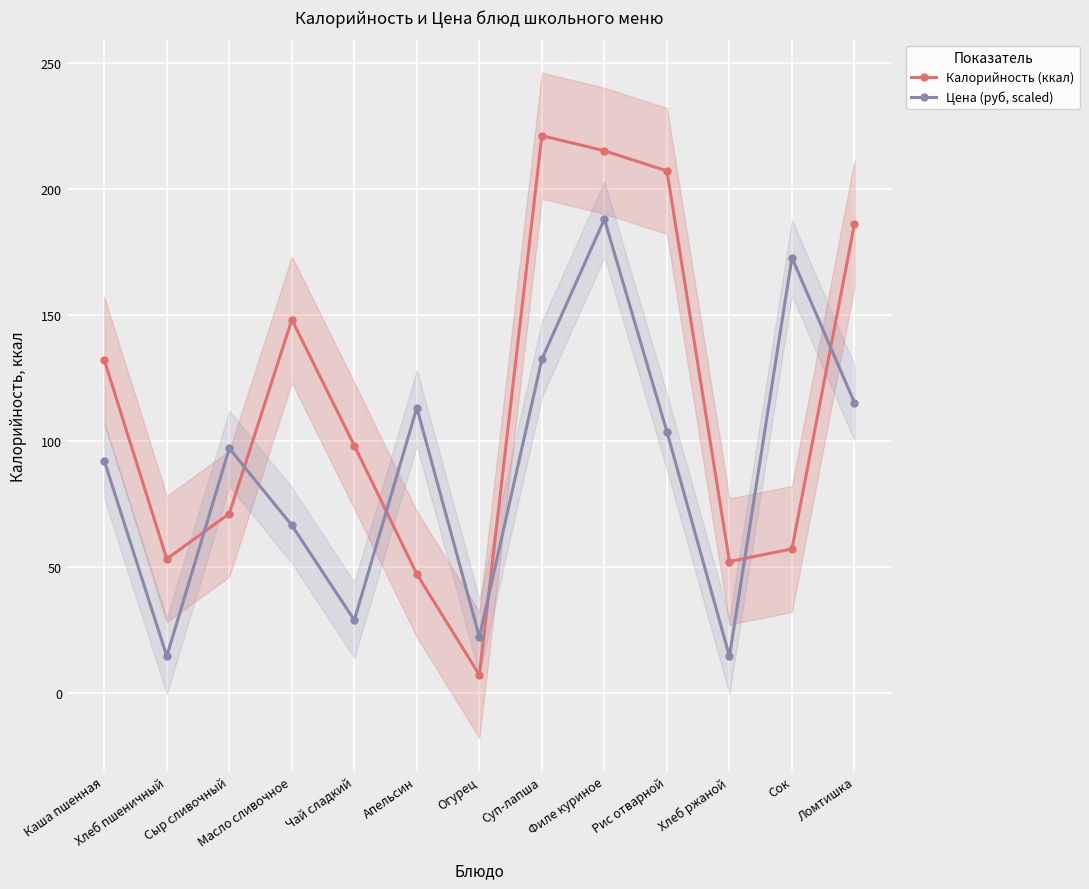

What is the difference between the highest and lowest values at Суп-лапша?

88.7